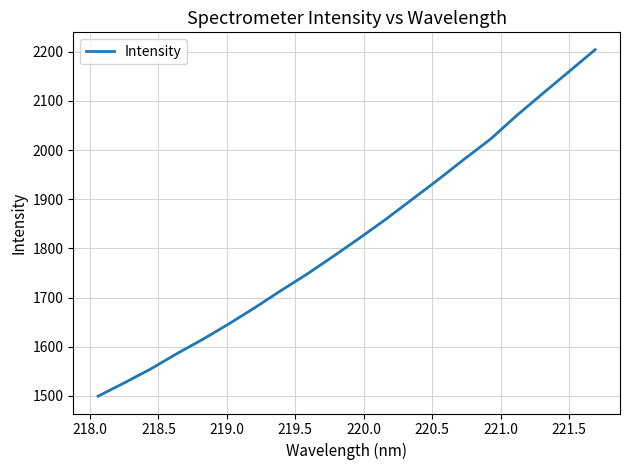

What is the sum of all values?

36427.5